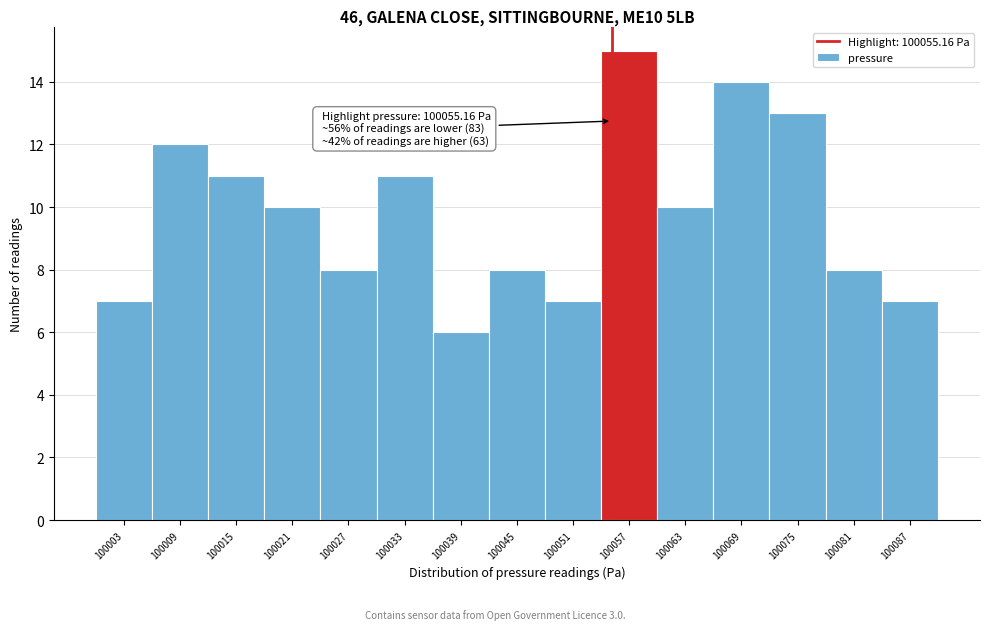

Which range on the x-axis has the tallest bar?

100054 to 100060